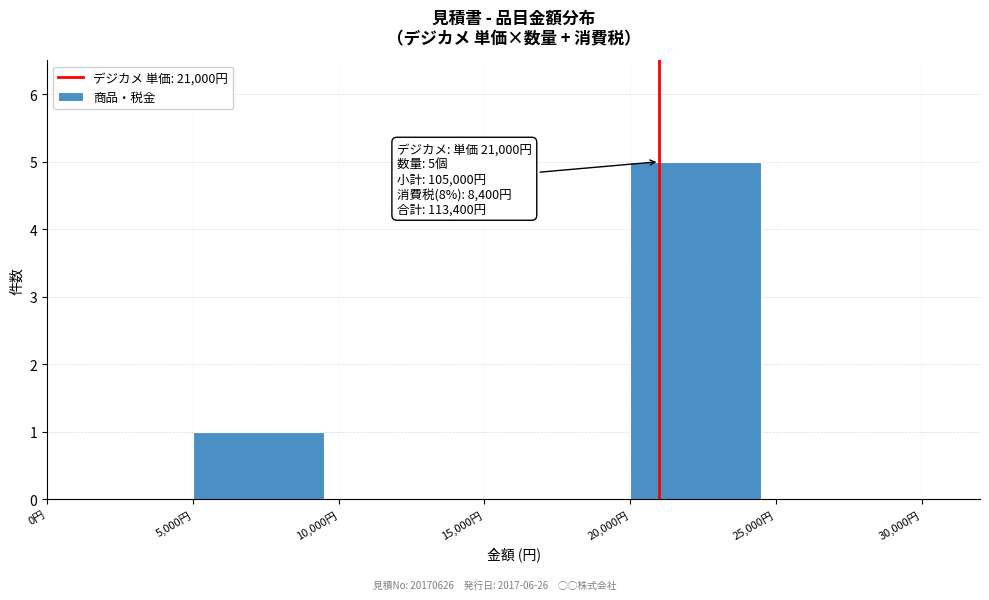

Which range on the x-axis has the tallest bar?

20000 to 25000